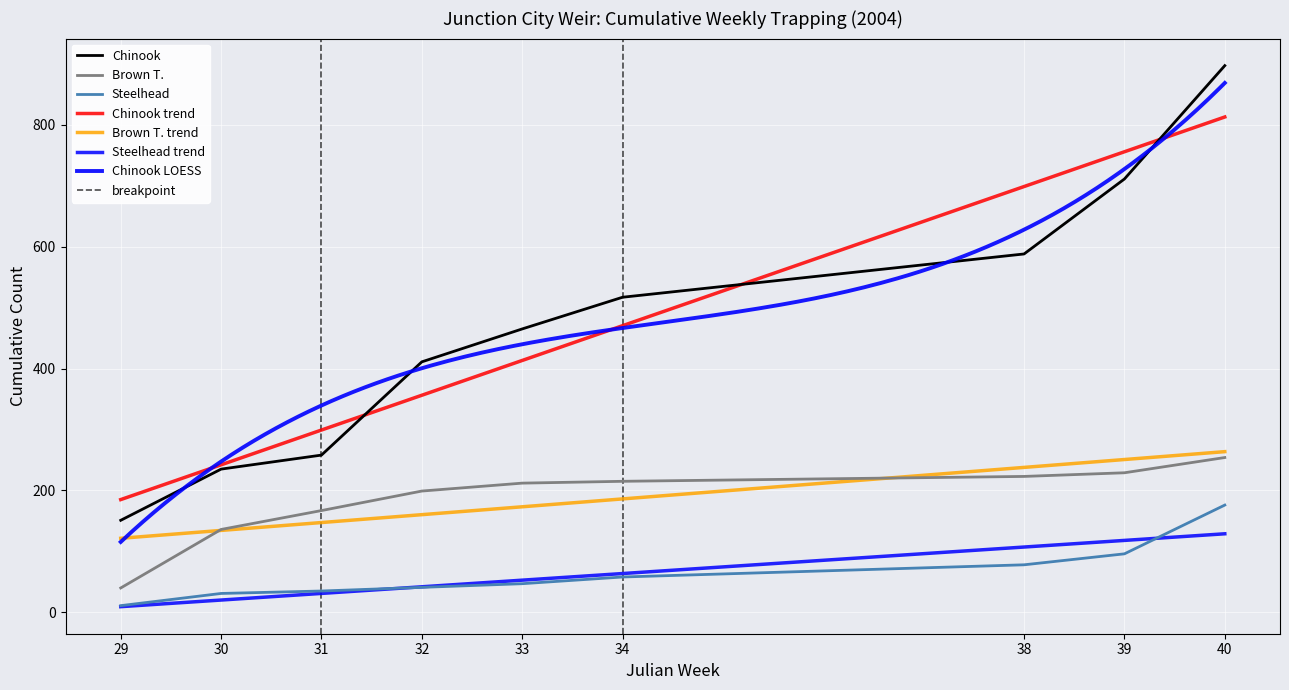

Which category has the highest value across all series?

40